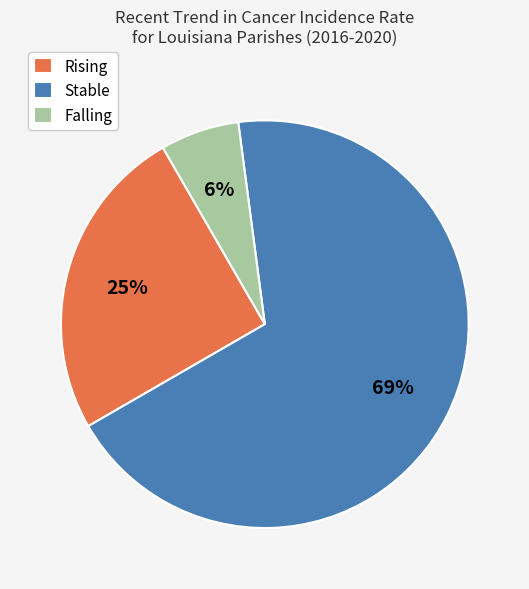

Which category has the smallest portion of the pie?

Falling